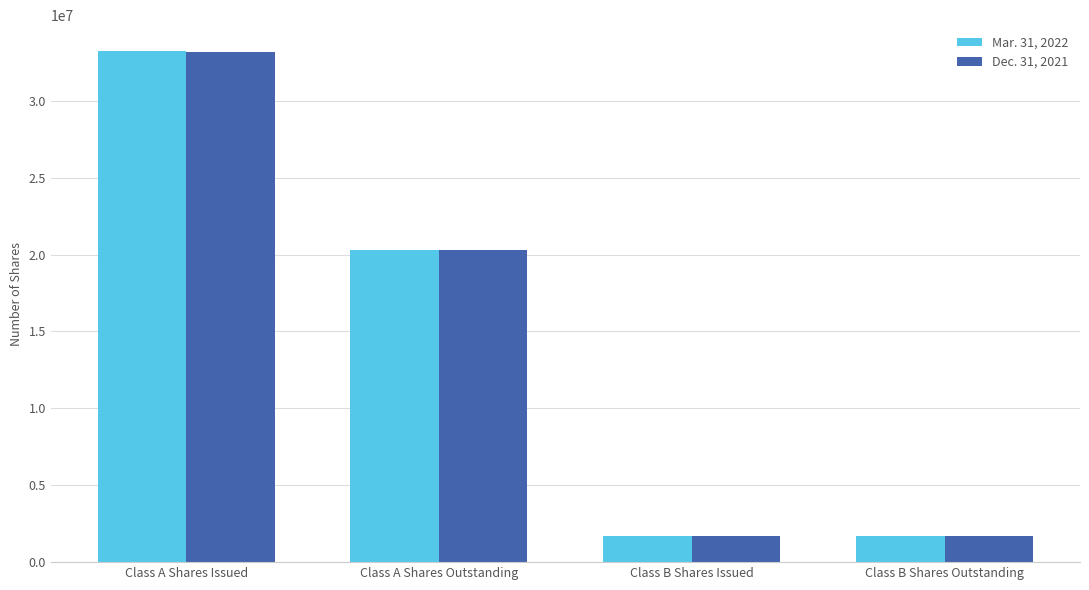

Rank the series at Class A Shares Outstanding from highest to lowest value.

Mar. 31, 2022, Dec. 31, 2021